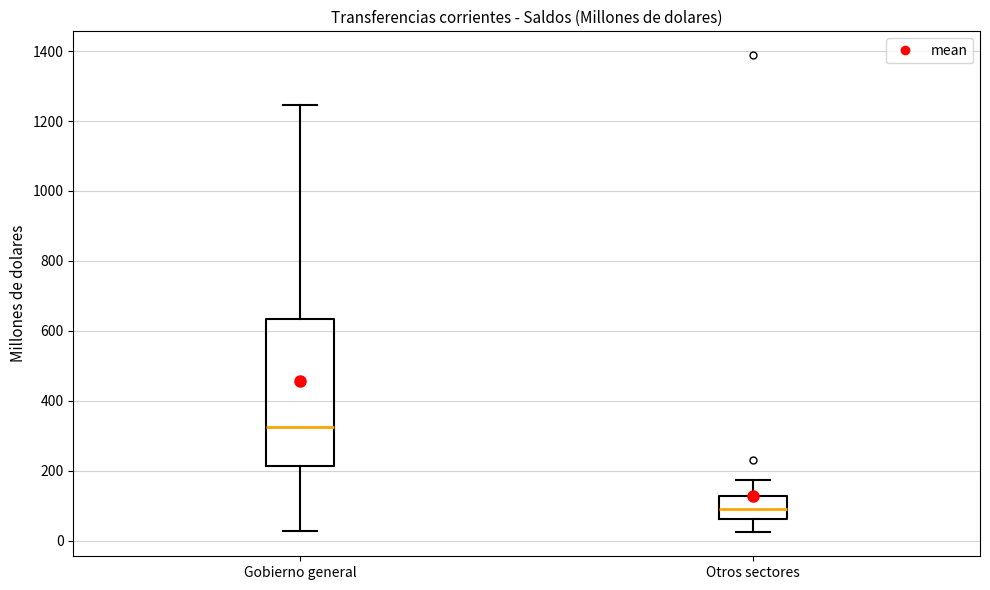

Which box has the highest median line?

Gobierno general